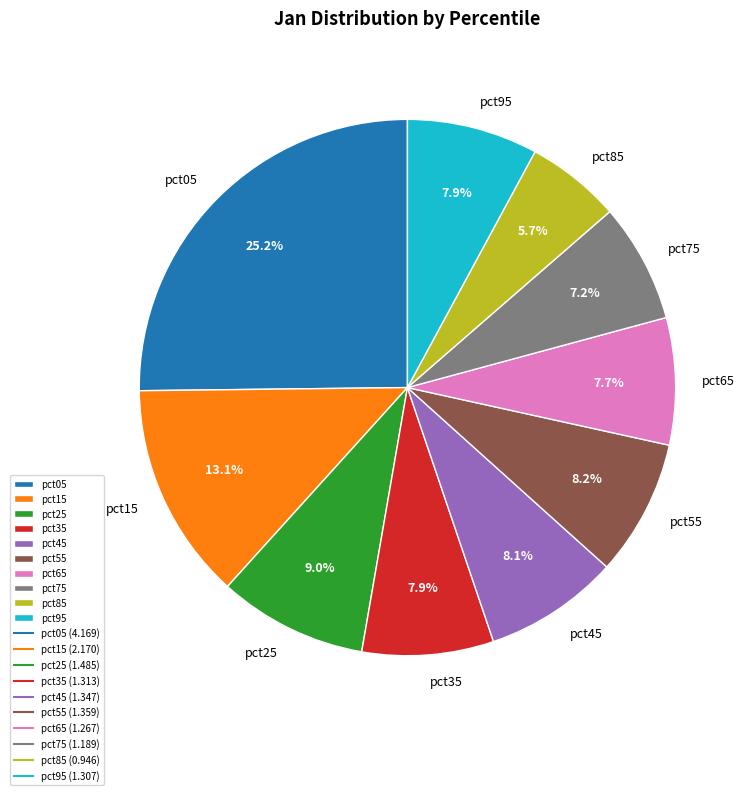

The pct75 slice represents 1% of the pie. True or false?

False